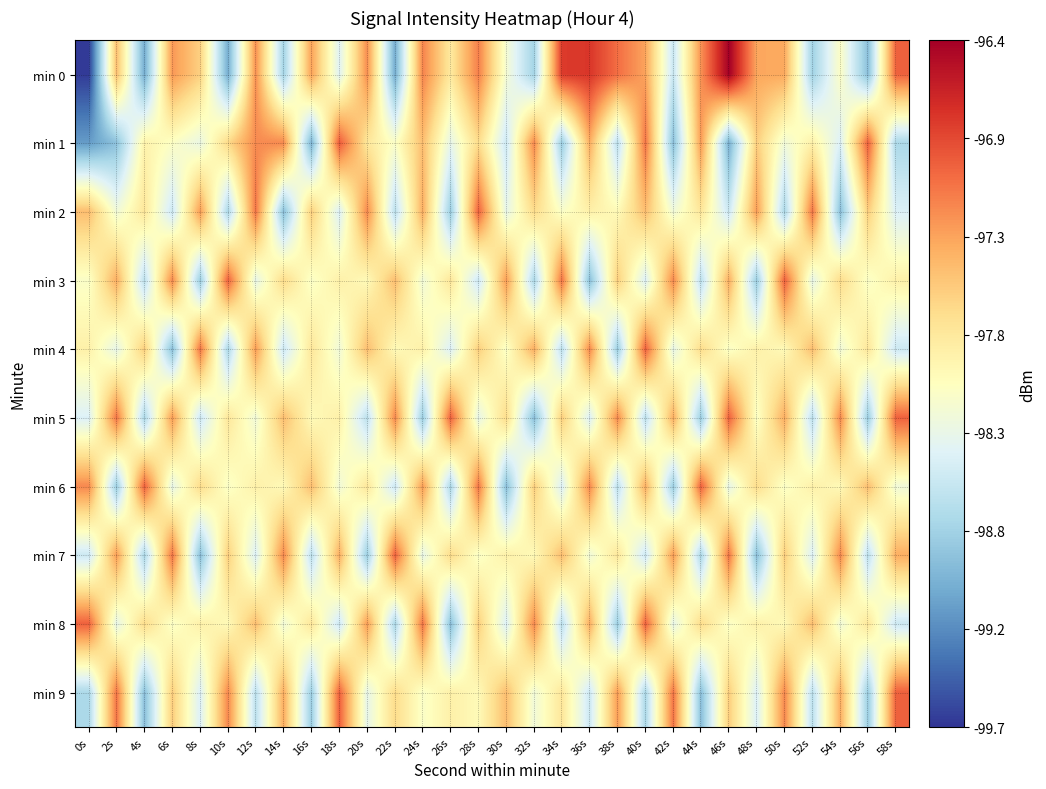

Between 32s and 34s, which is larger?

34s